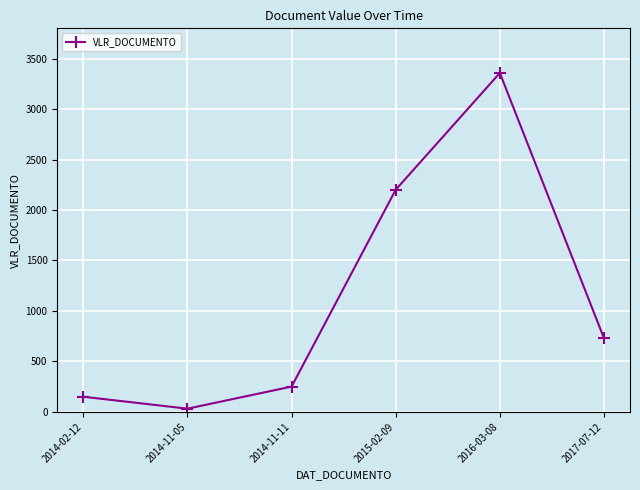

What is the label of the 3rd point from the right?

2015-02-09